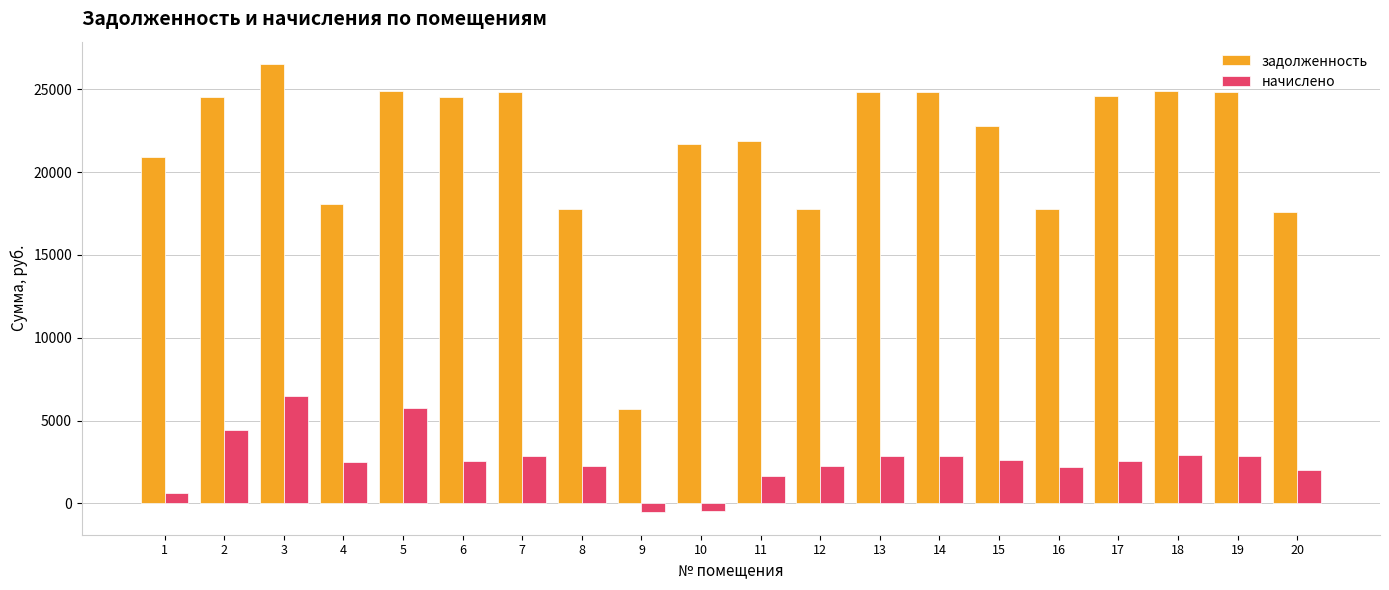

The задолженность series shows 31185.8 at 10. True or false?

False